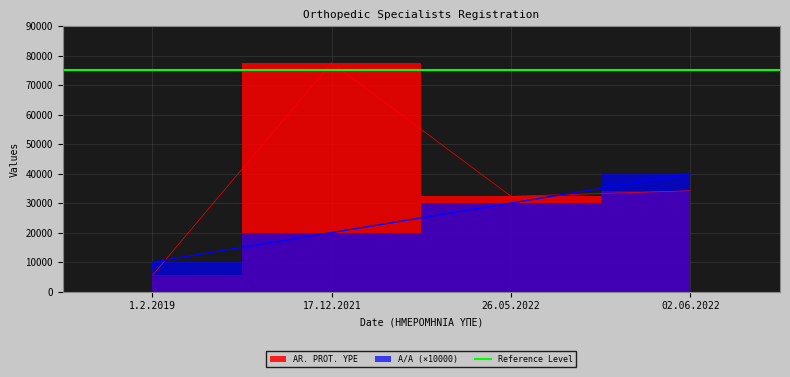

Between 1.2.2019 and 26.05.2022, which series saw the biggest shift?

AR. PROT. YPE